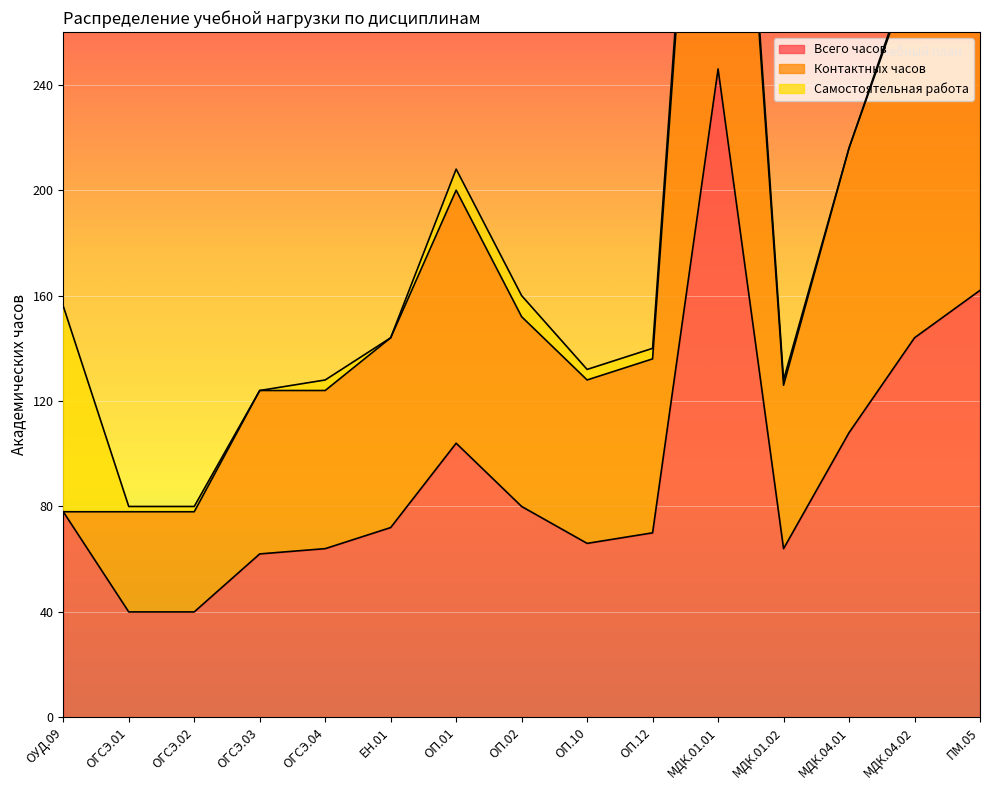

Does the chart display data point markers on the line(s)?

No